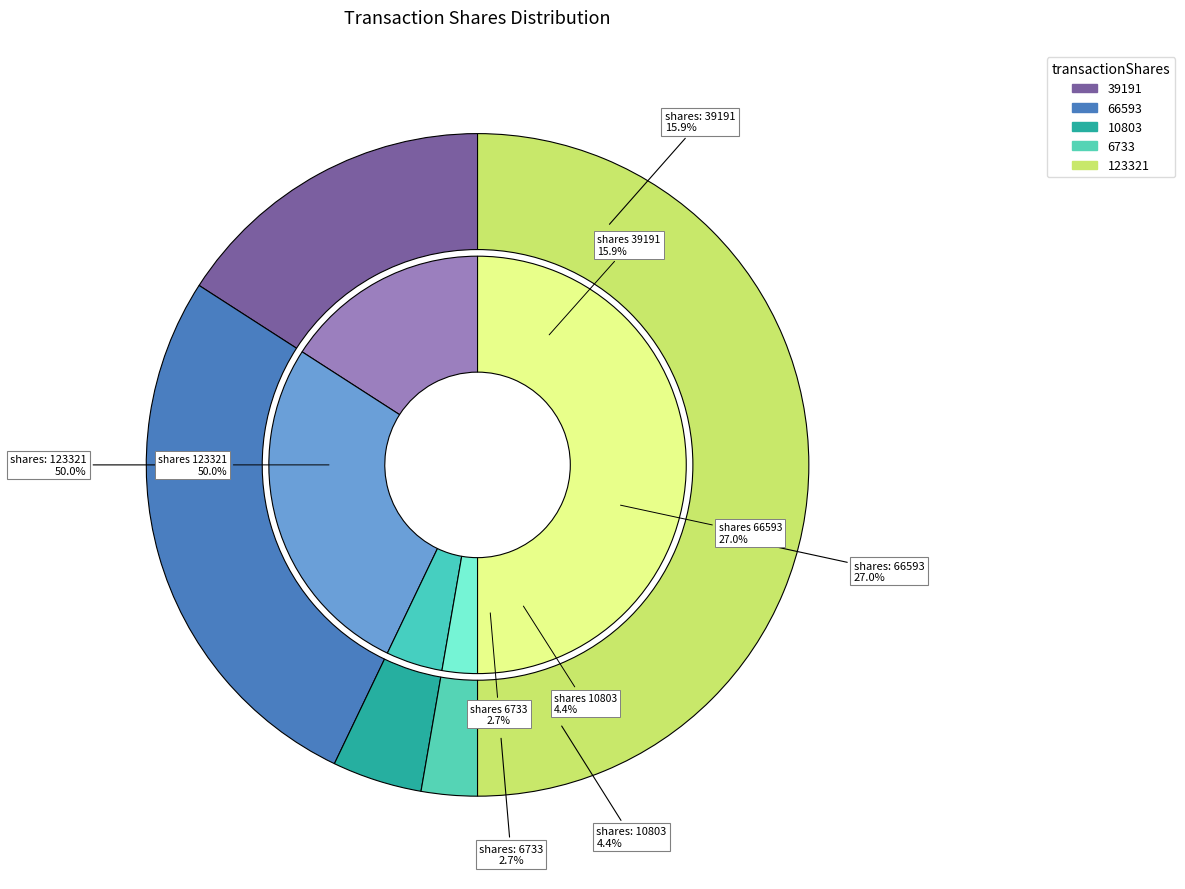

Does 123321 account for over 50% of the chart?

Yes